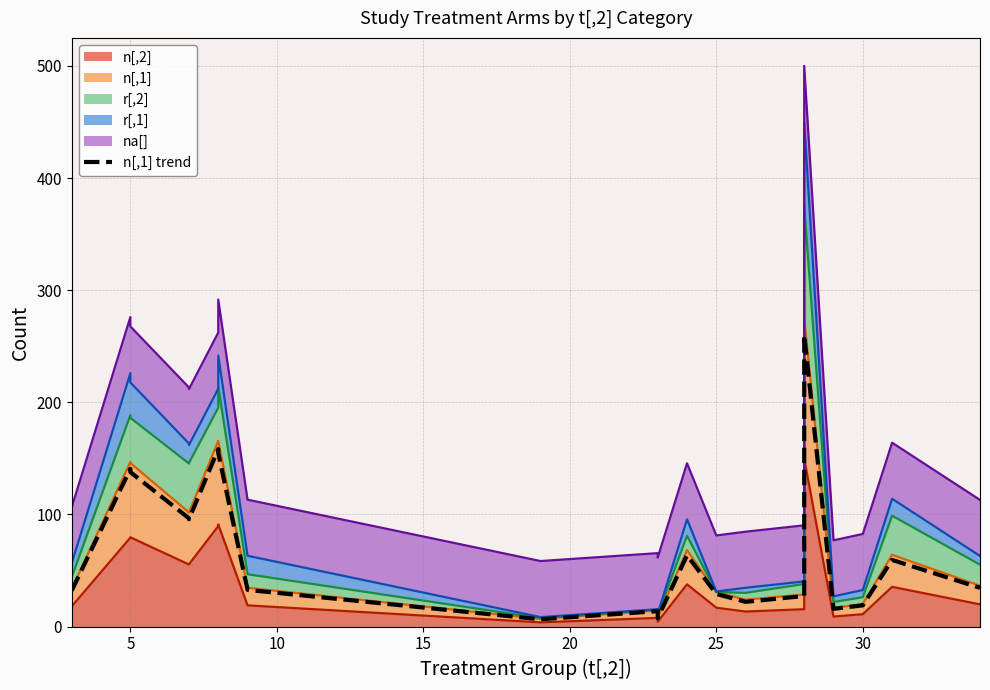

How many interior local valleys (lower than both neighbors) does the data have?

5